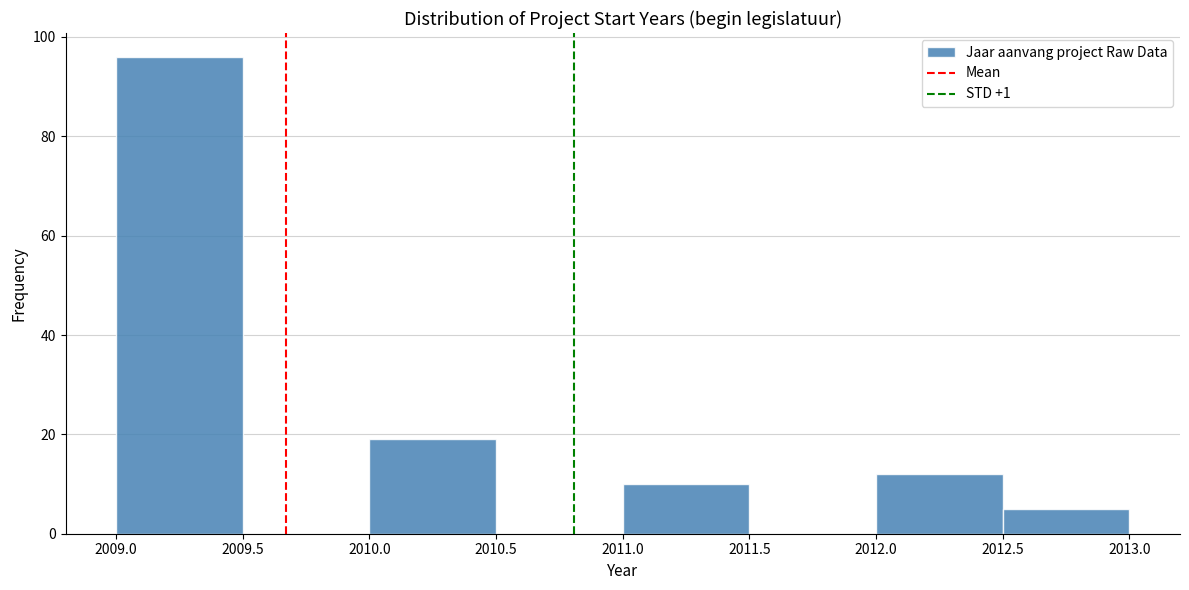

Reading left to right, transcribe this chart: for each bar, give the range it covers on the x-axis and its height. The values are not printed on the chart, so give them approximately, as read against the axis.

2009.0 to 2009.5: 96
2009.5 to 2010.0: 0
2010.0 to 2010.5: 20
2010.5 to 2011.0: 0
2011.0 to 2011.5: 10
2011.5 to 2012.0: 0
2012.0 to 2012.5: 12
2012.5 to 2013.0: 6